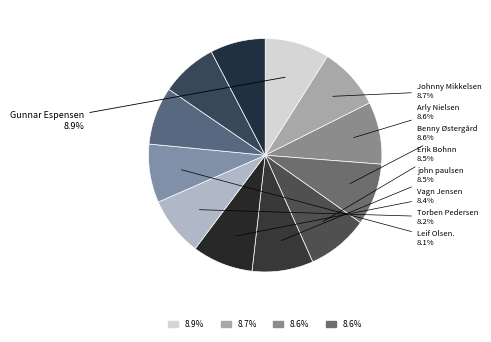

To the nearest percent, what is the difference between the largest and smallest slice percentages?

1%